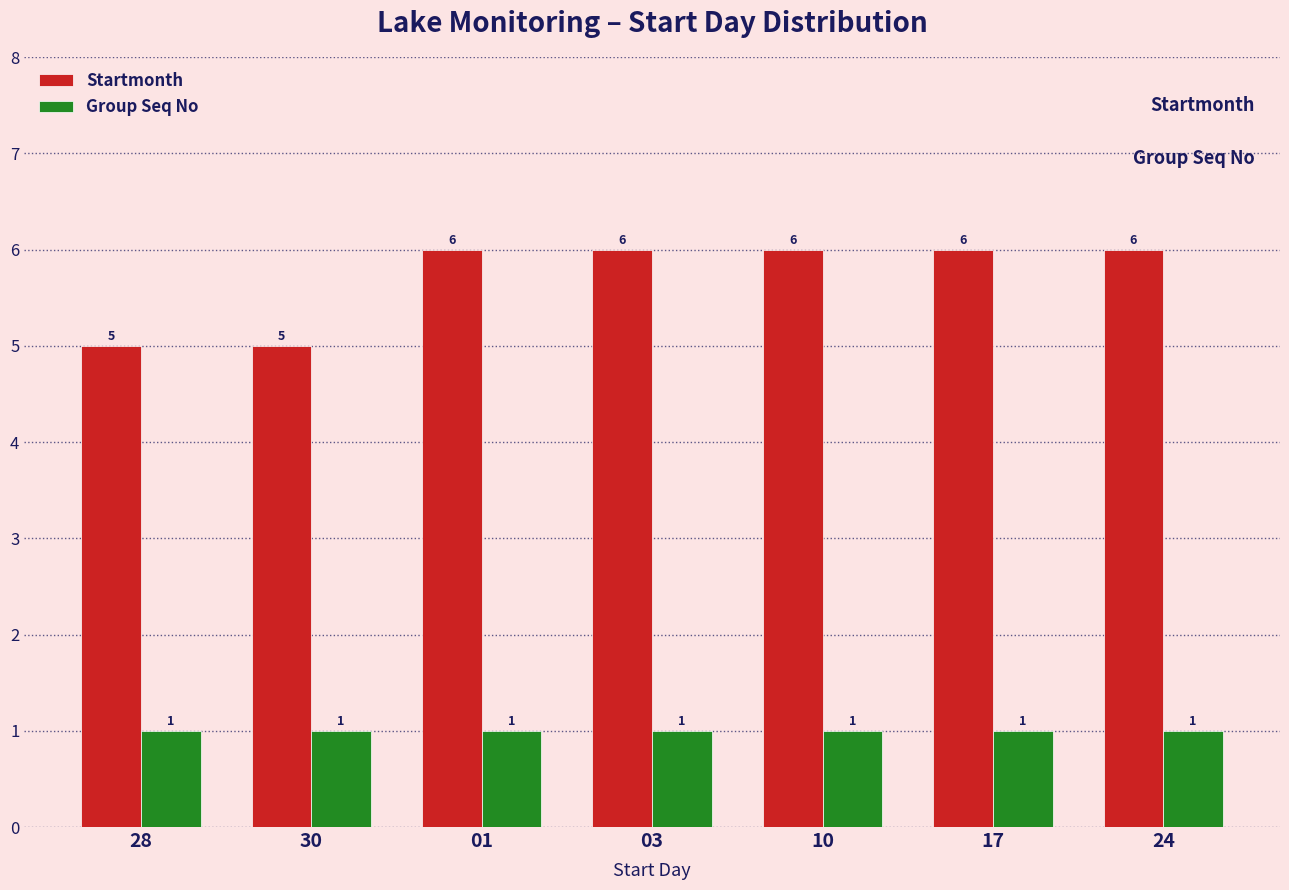

What position from the left is 01?

3